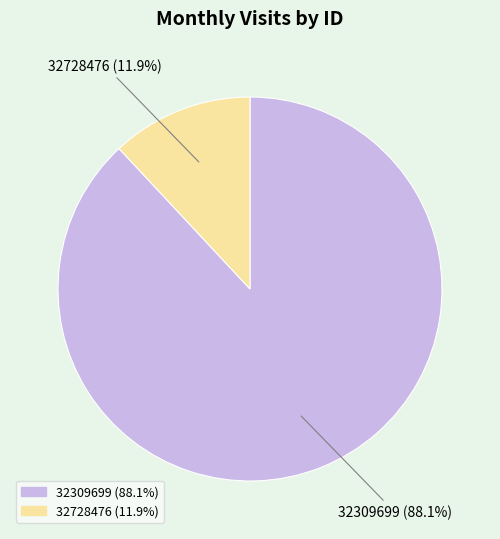

Approximately how many times larger is the value at 32309699 compared to 32728476?

7.4